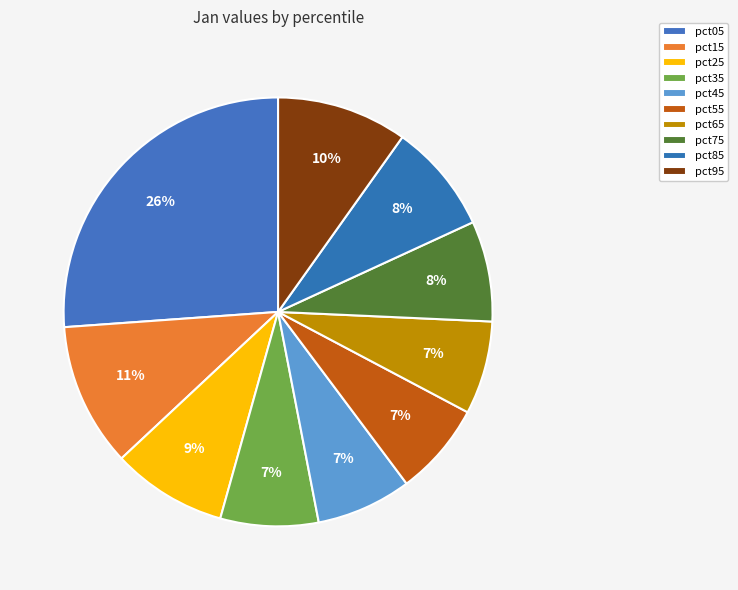

Does pct85 represent more than half of the total?

No